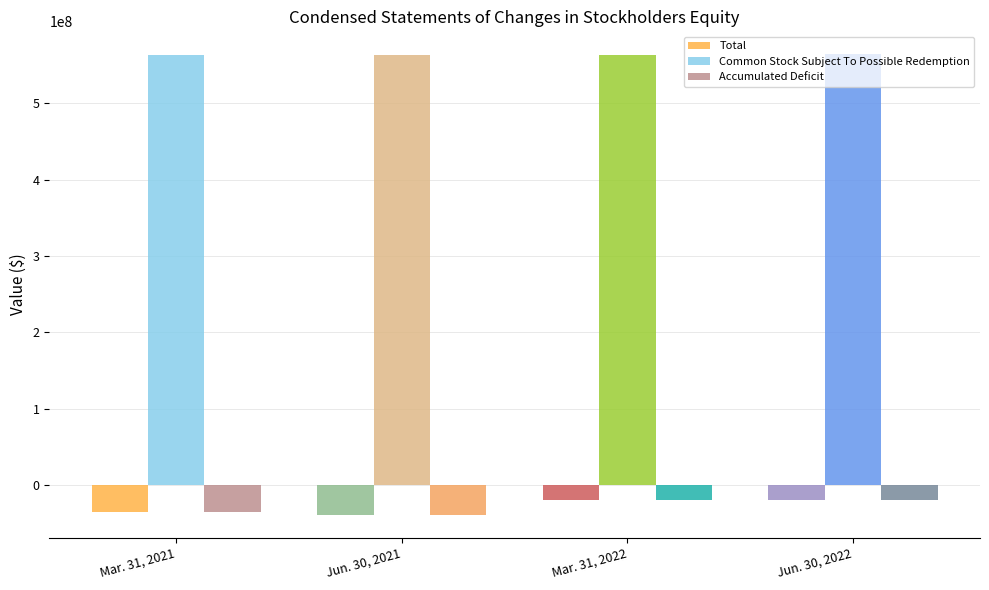

Rank the categories by Total value from highest to lowest.

Mar. 31, 2022, Jun. 30, 2022, Mar. 31, 2021, Jun. 30, 2021